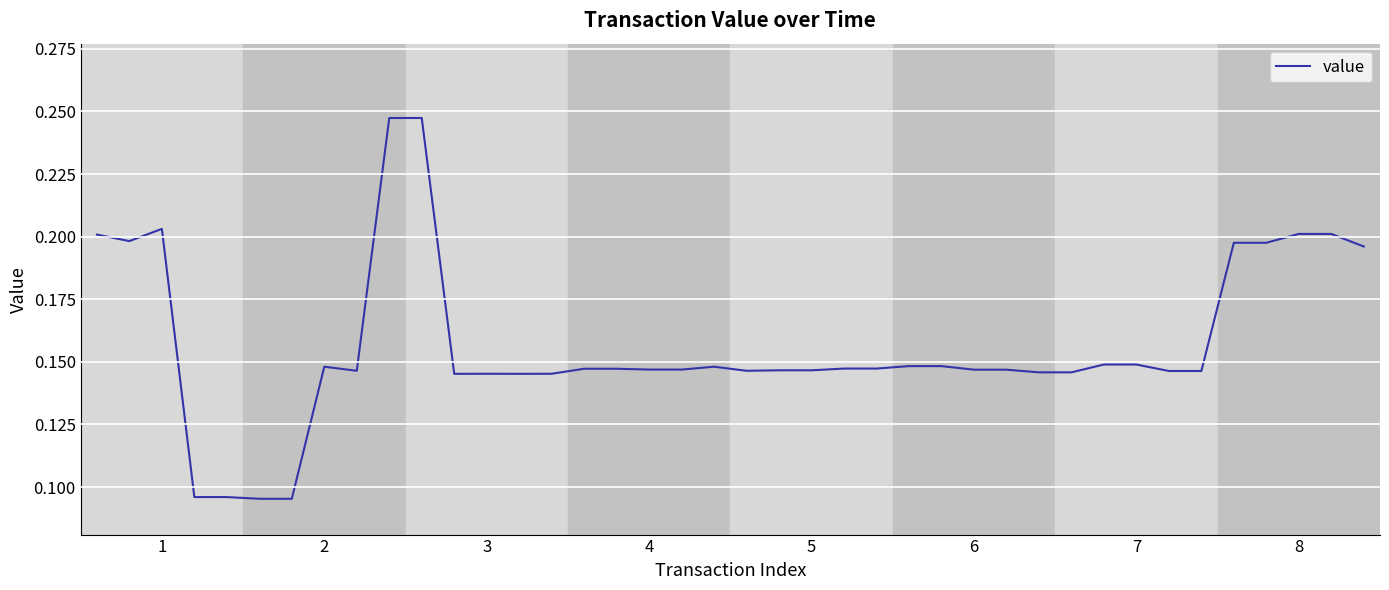

How many interior local valleys (lower than both neighbors) does the data have?

5